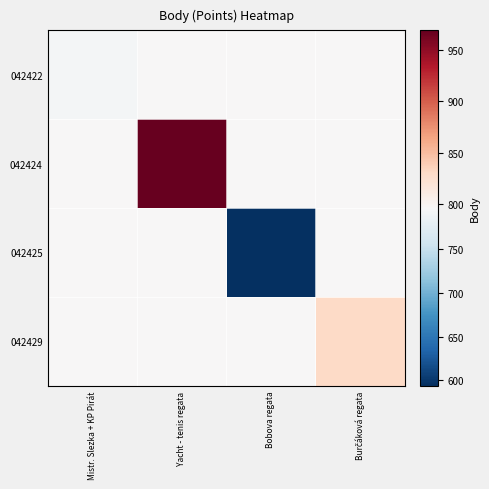

Reading left to right, transcribe all the data shown in this chart.

042422: Mistr. Slezka + KP Pirát=792.0	Yacht - tenis regata=796.5	Bobova regata=796.5	Burčáková regata=796.5
042424: Mistr. Slezka + KP Pirát=796.5	Yacht - tenis regata=969.0	Bobova regata=796.5	Burčáková regata=796.5
042425: Mistr. Slezka + KP Pirát=796.5	Yacht - tenis regata=796.5	Bobova regata=594.0	Burčáková regata=796.5
042429: Mistr. Slezka + KP Pirát=796.5	Yacht - tenis regata=796.5	Bobova regata=796.5	Burčáková regata=831.0